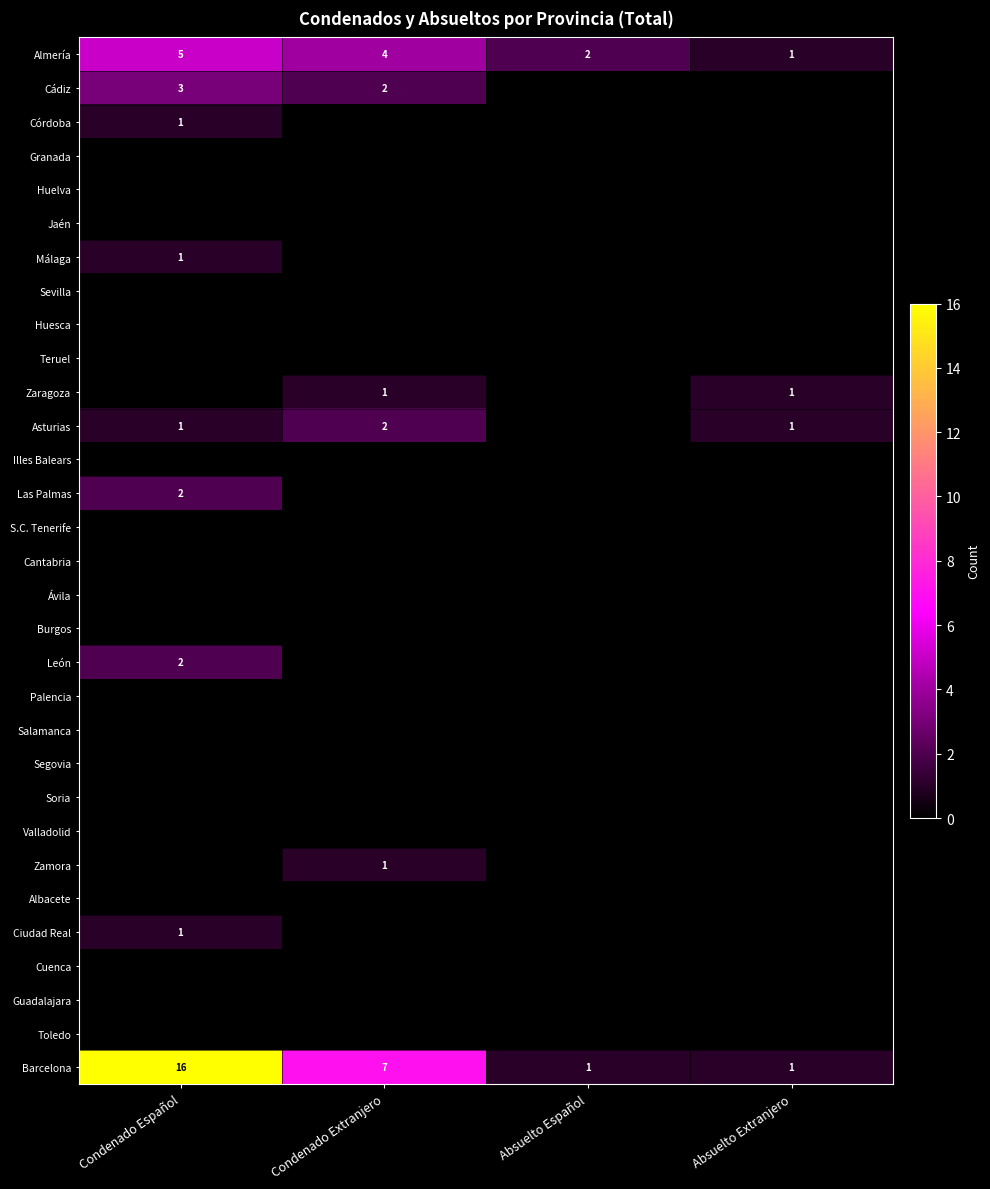

How many values in the Barcelona series are below 7?

2